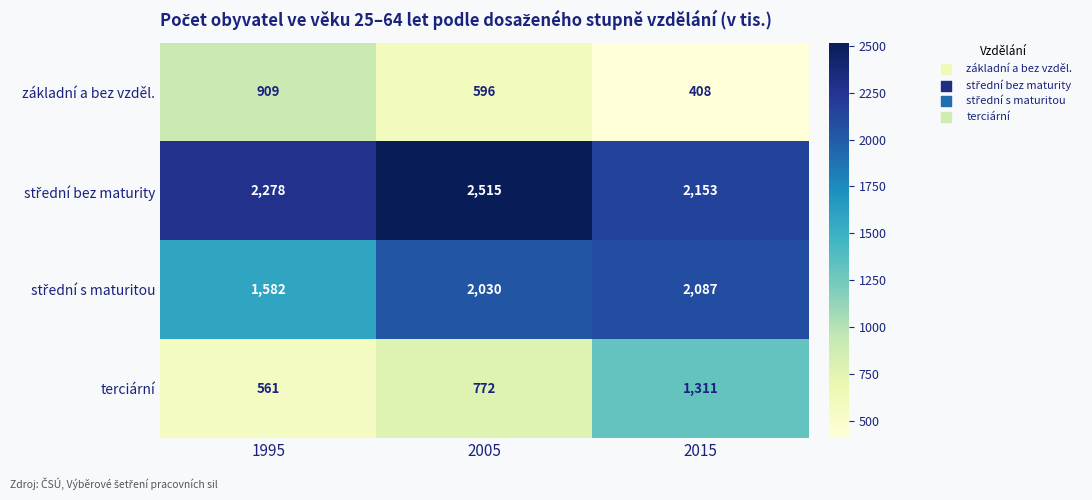

Rank the categories by terciární value from lowest to highest.

1995, 2005, 2015